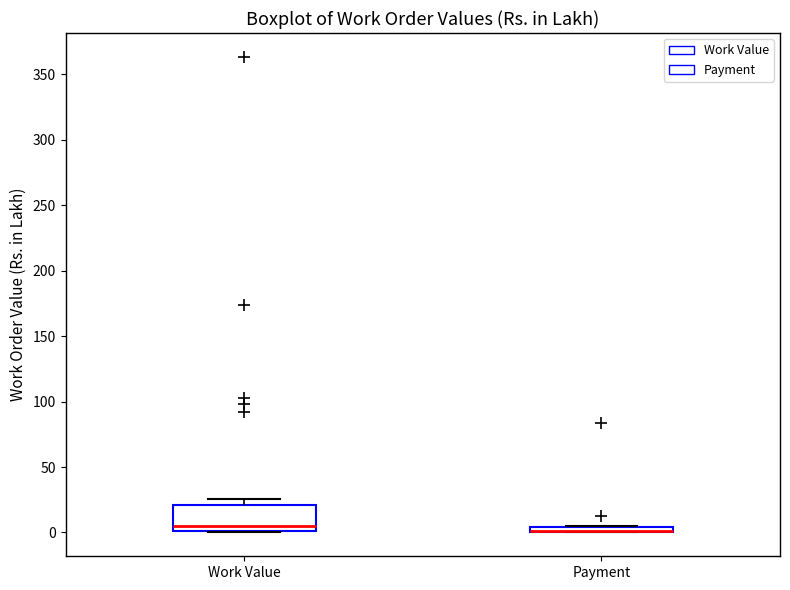

Which box is the tallest, from its lower edge to its upper edge?

Work Value